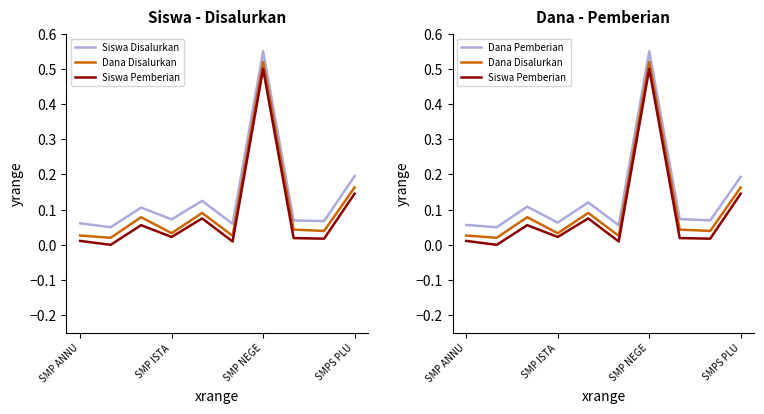

What is the difference between the second highest and second lowest values in the Siswa Pemberian series?

0.1